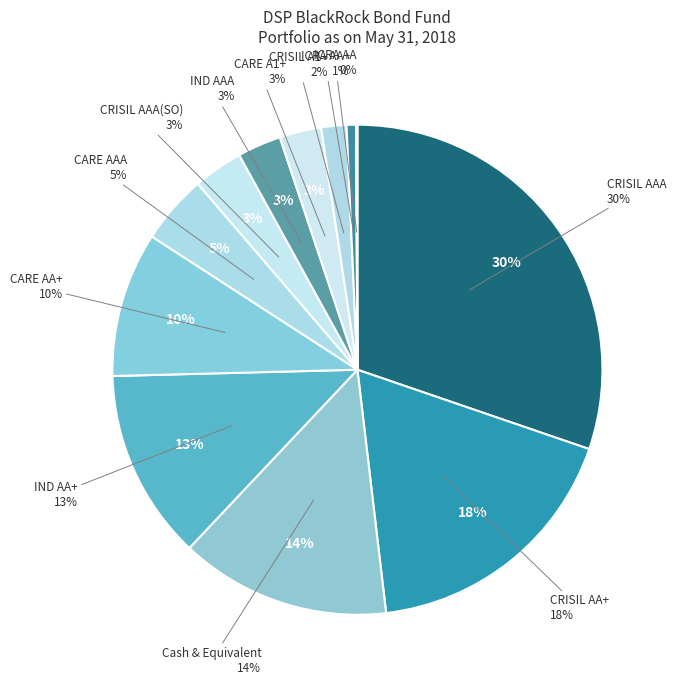

To the nearest percent, what is the difference between the CRISIL A1+ and CARE A1+ slice percentages?

1%